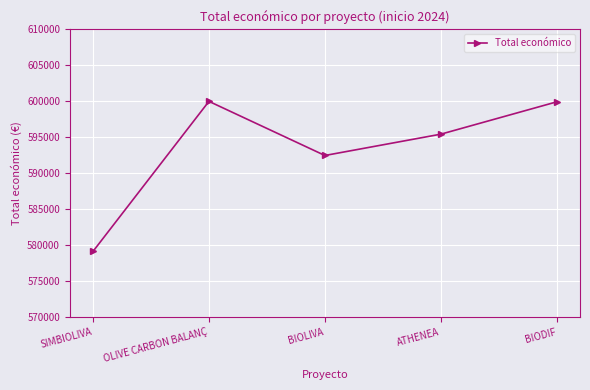

Is it true that the value at BIODIF is 599927?

True